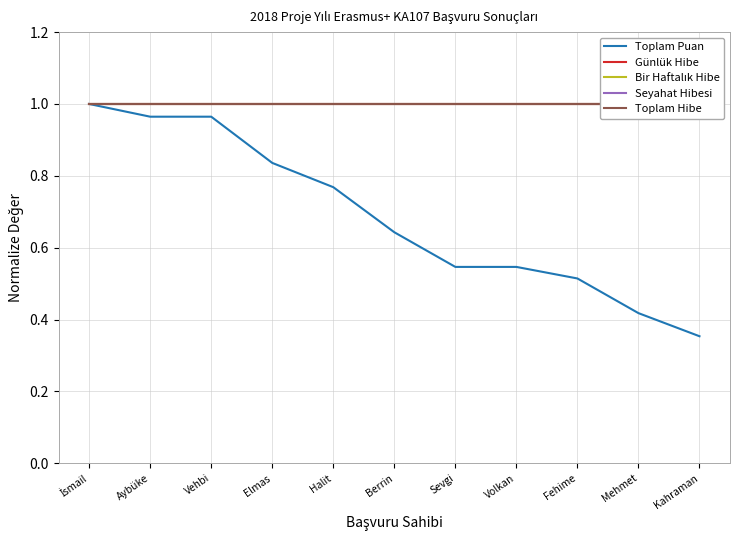

What is the value of the Seyahat Hibesi point at the 10th from the left?

1.0